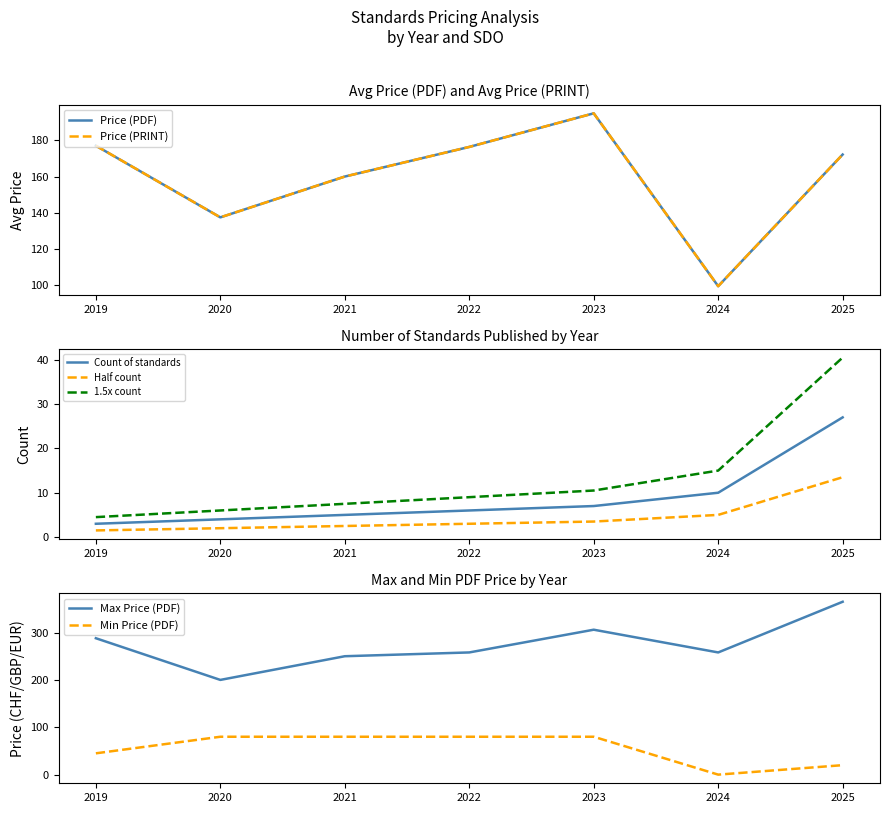

What is the maximum value for Count of standards?

27.0